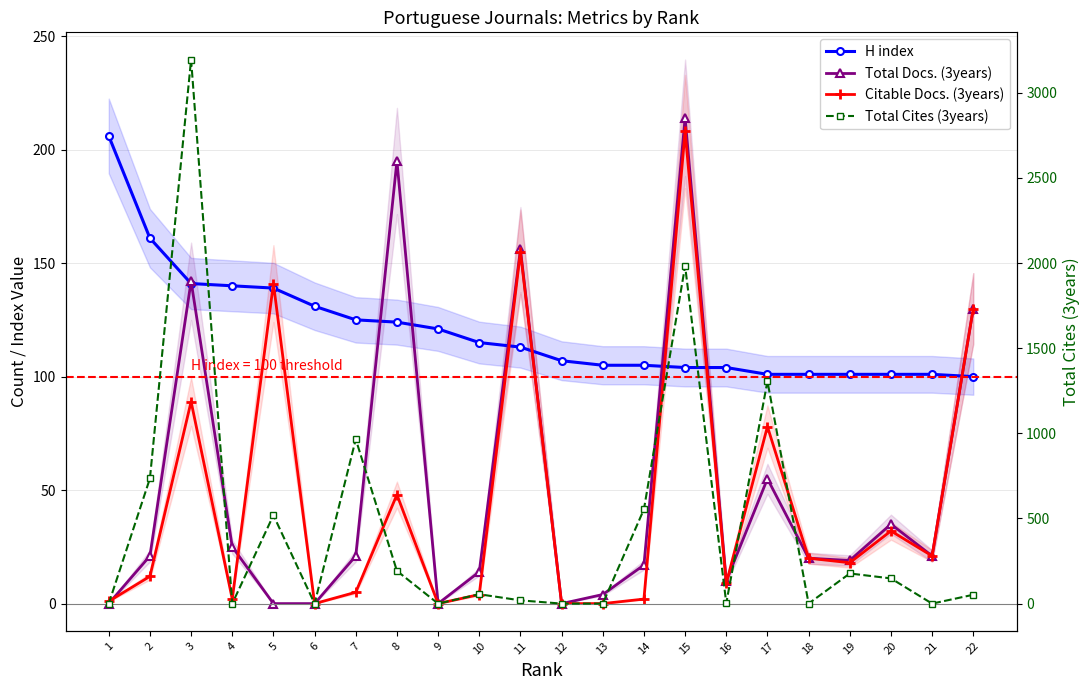

How many values in the Total Docs. (3years) series exceed 21?

8